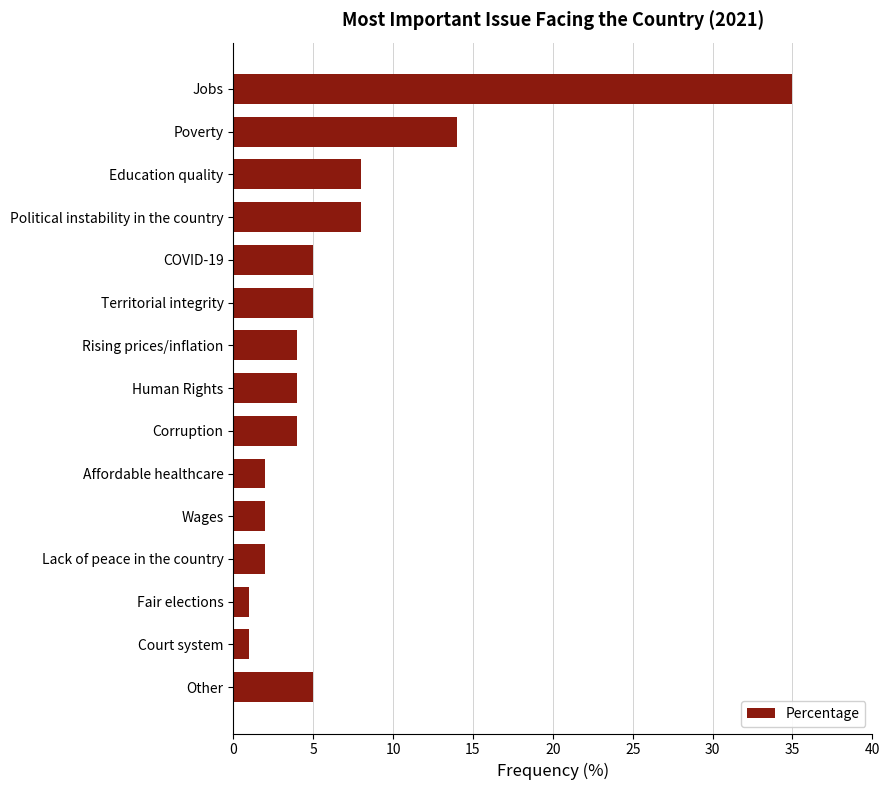

How many bars are there in total?

15